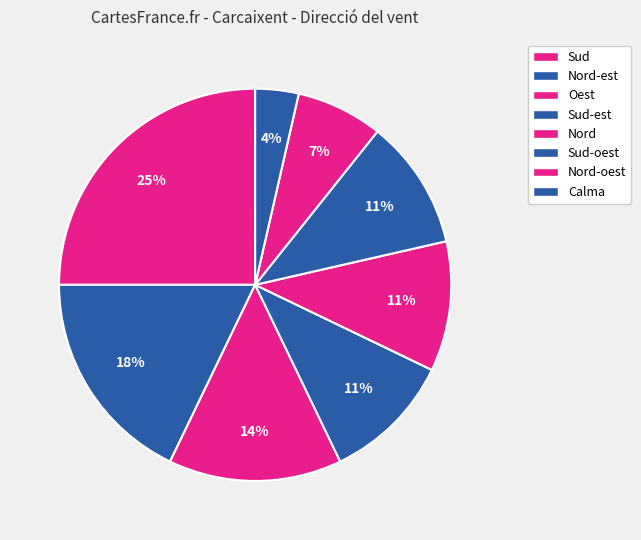

How many slices are in this pie chart?

8